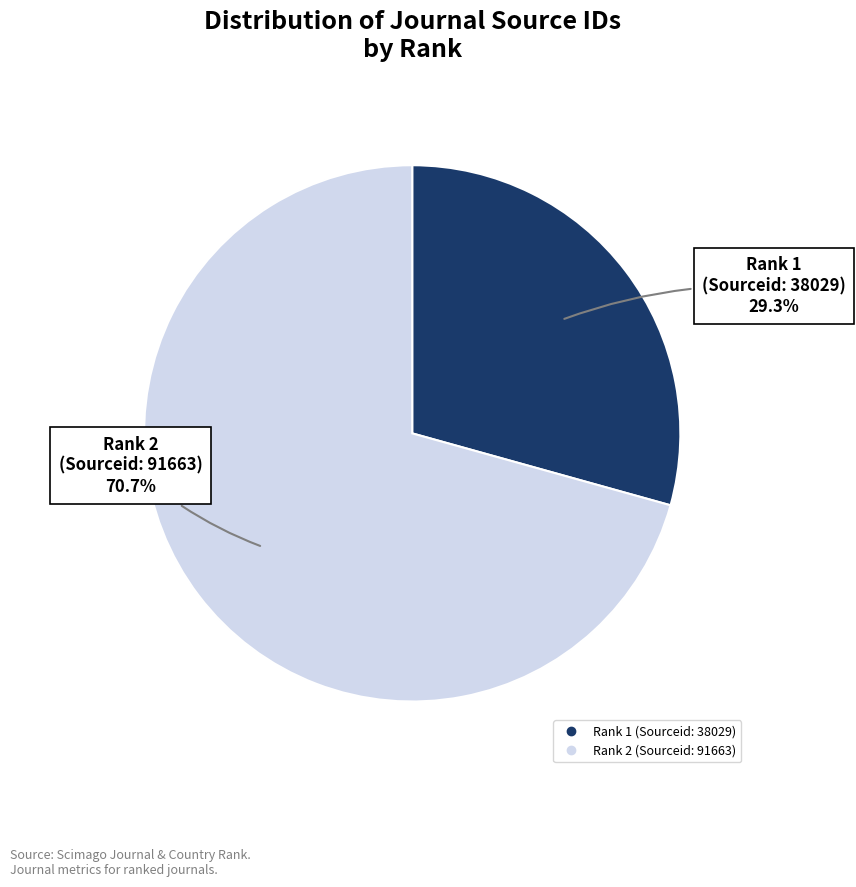

Is there any slice that represents more than half of the pie?

Yes